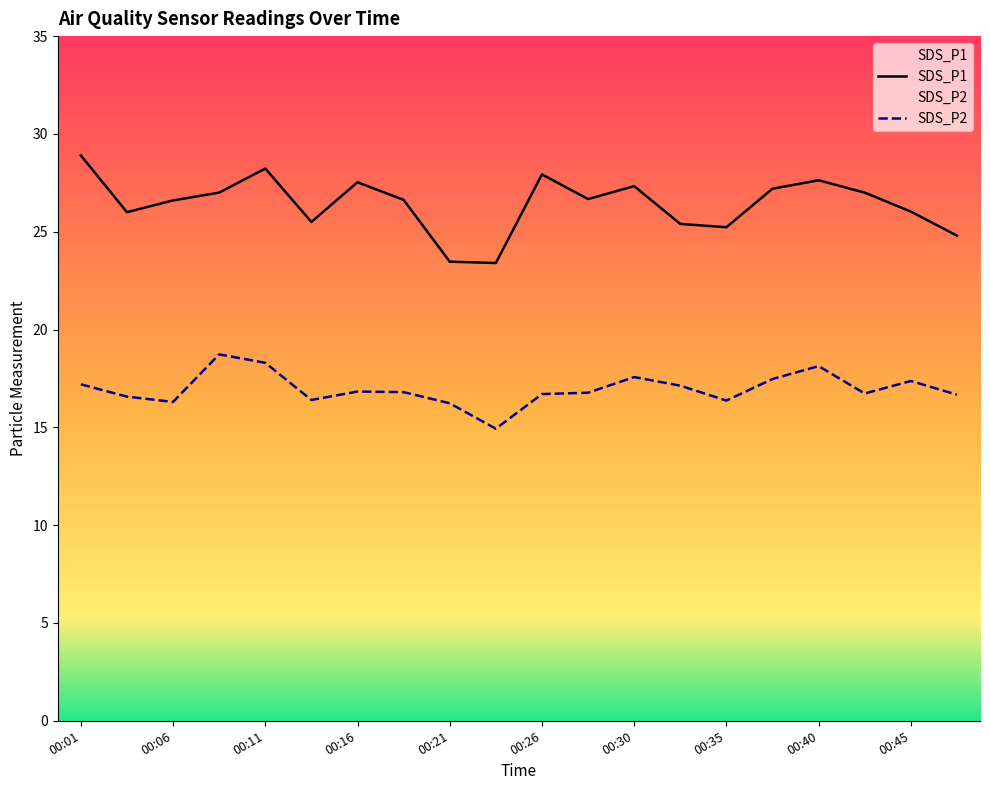

At which category does SDS_P2 reach its first local peak?

00:08